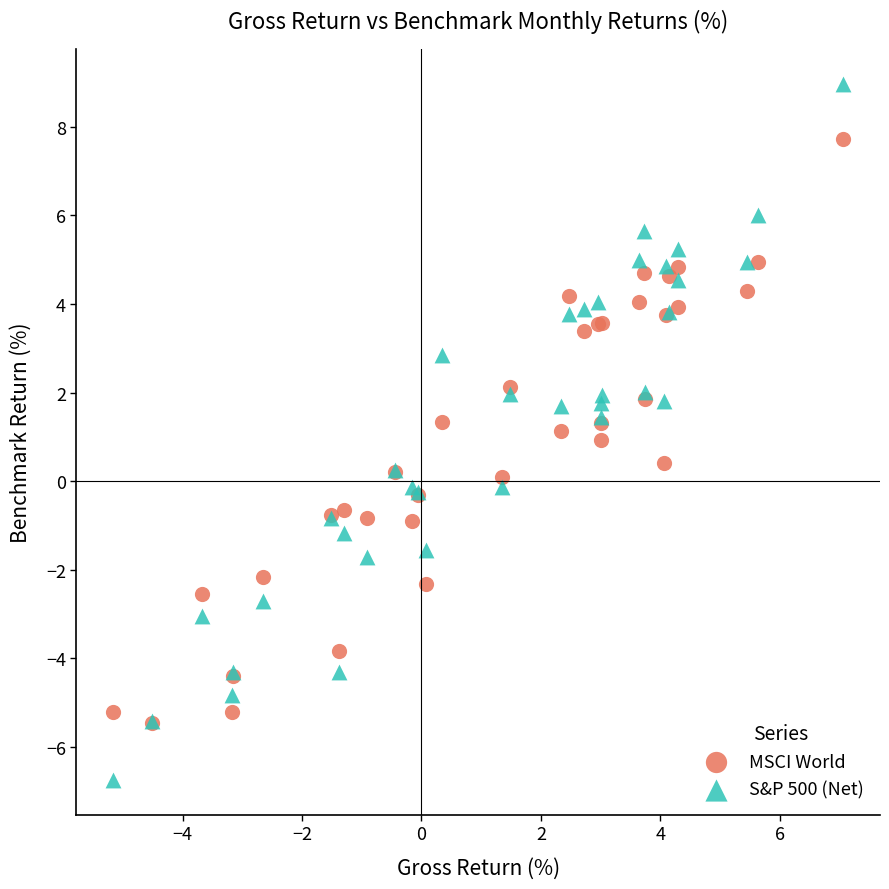

Which series has the widest spread of Y values?

S&P 500 (Net)